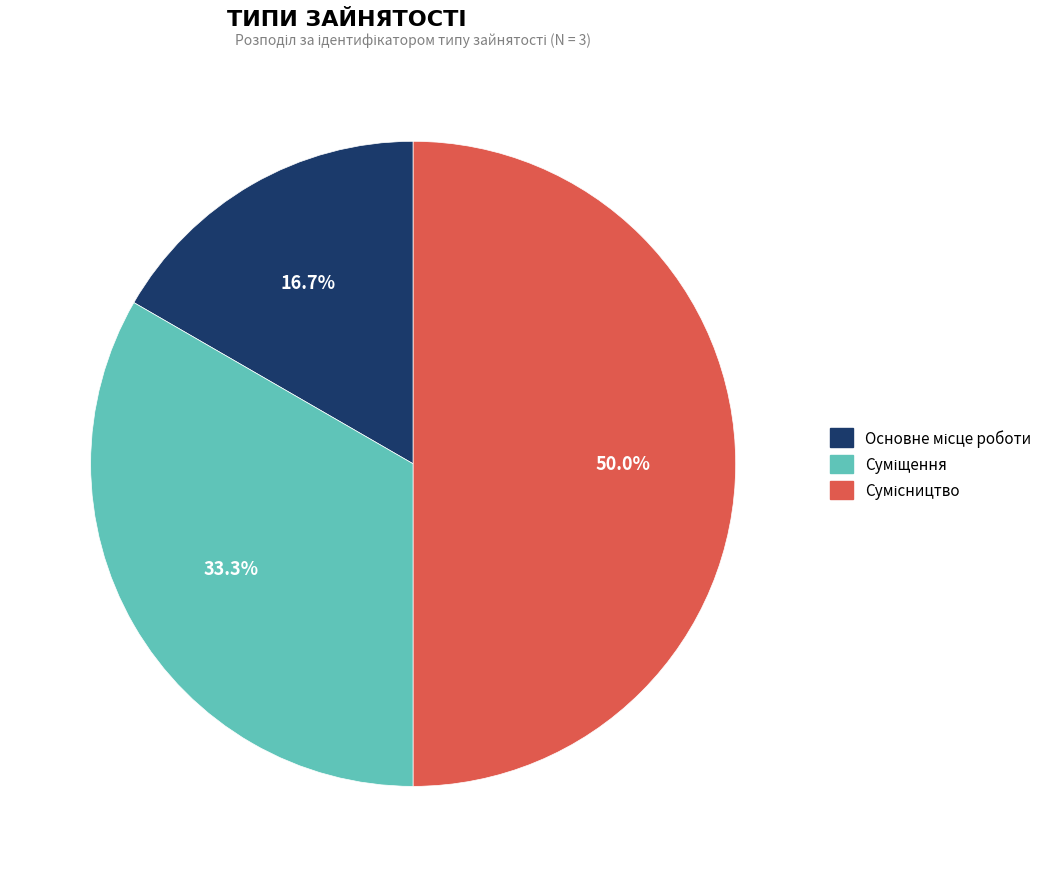

To the nearest percent, what is the combined percentage of Основне місце роботи and Суміщення?

50%